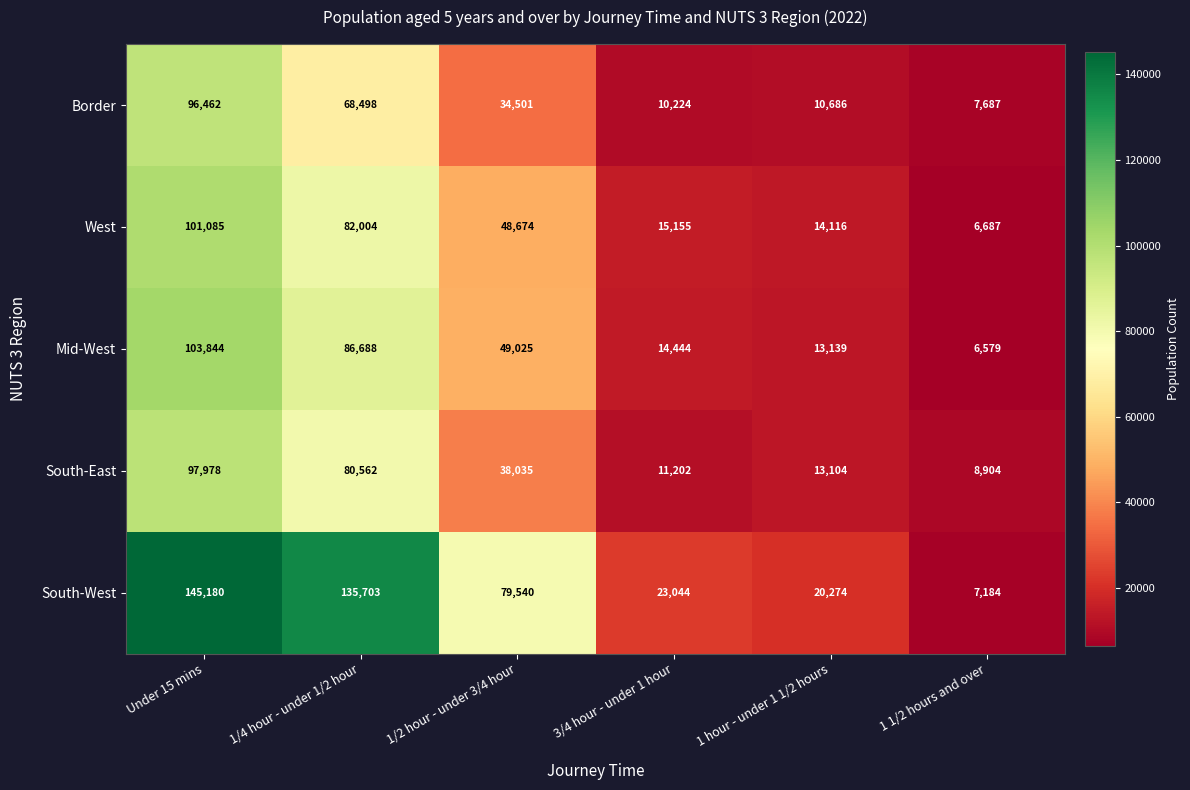

Which category has the highest value in the West series?

Under 15 mins